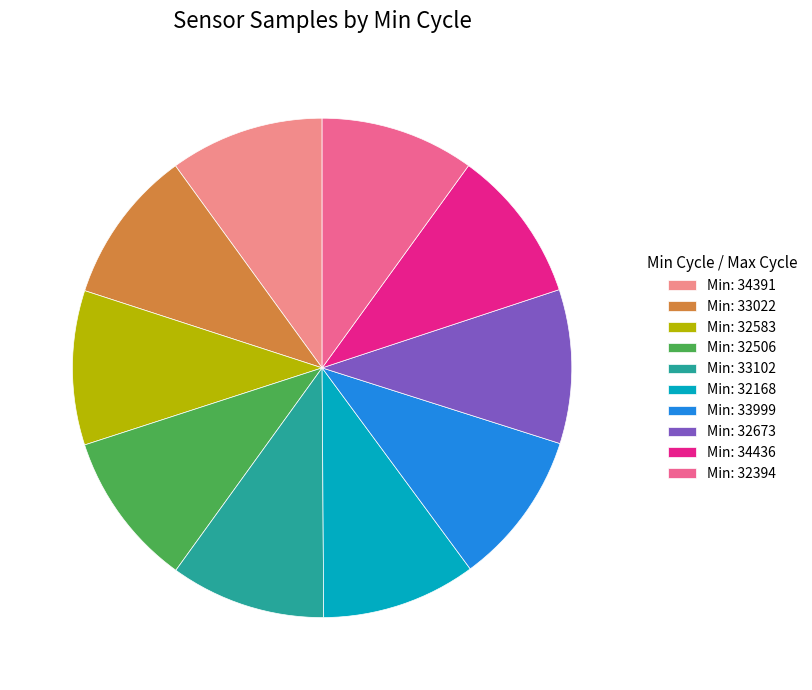

Is it true that Min: 33102 is 10% of the pie?

True